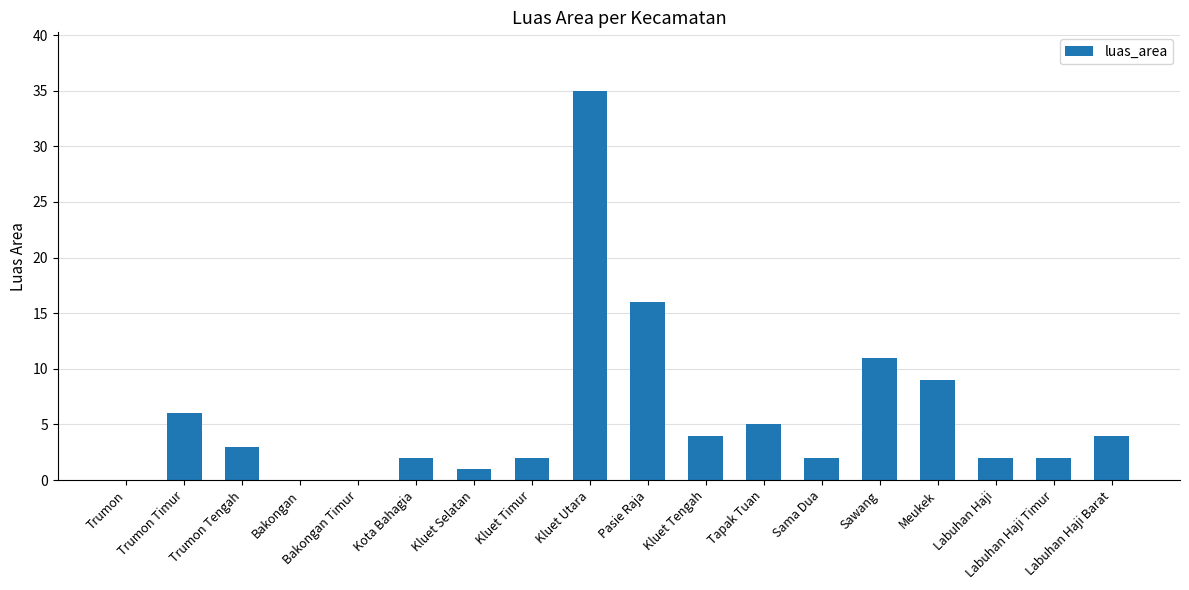

What is the maximum value shown in the chart?

35